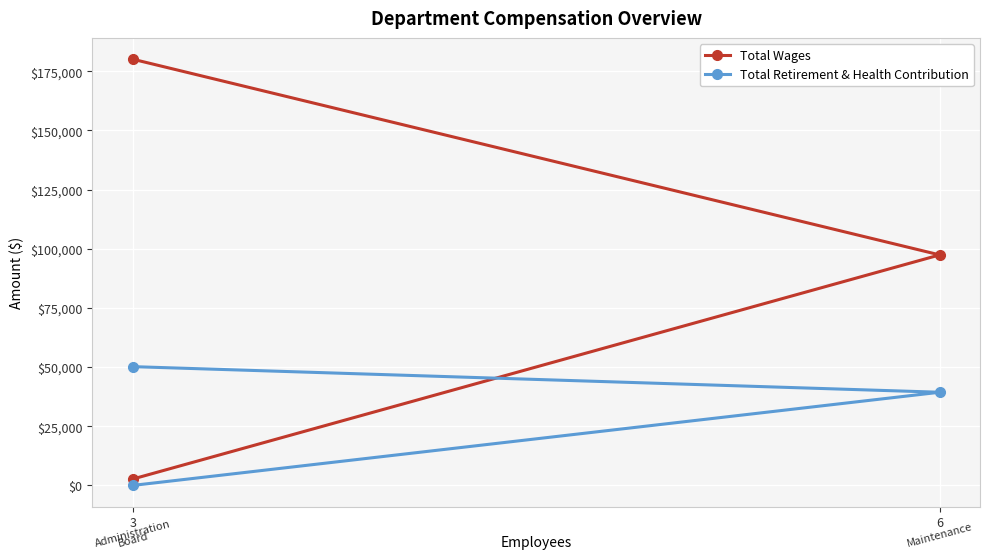

List the series in order of their overall mean, highest first.

Total Wages, Total Retirement & Health Contribution